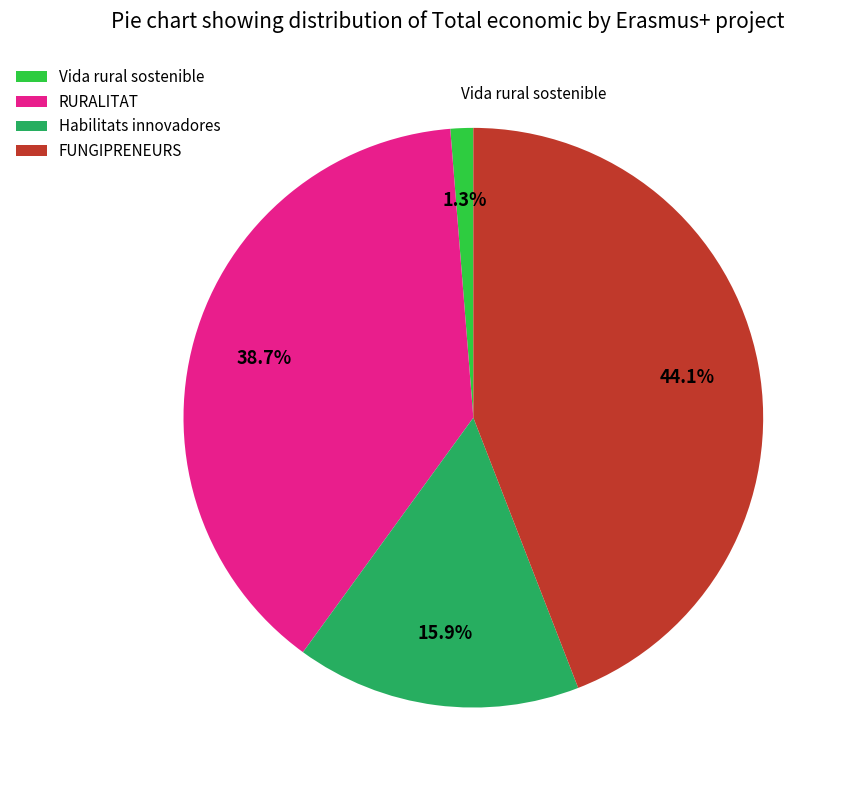

Does Vida rural sostenible represent more than half of the total?

No